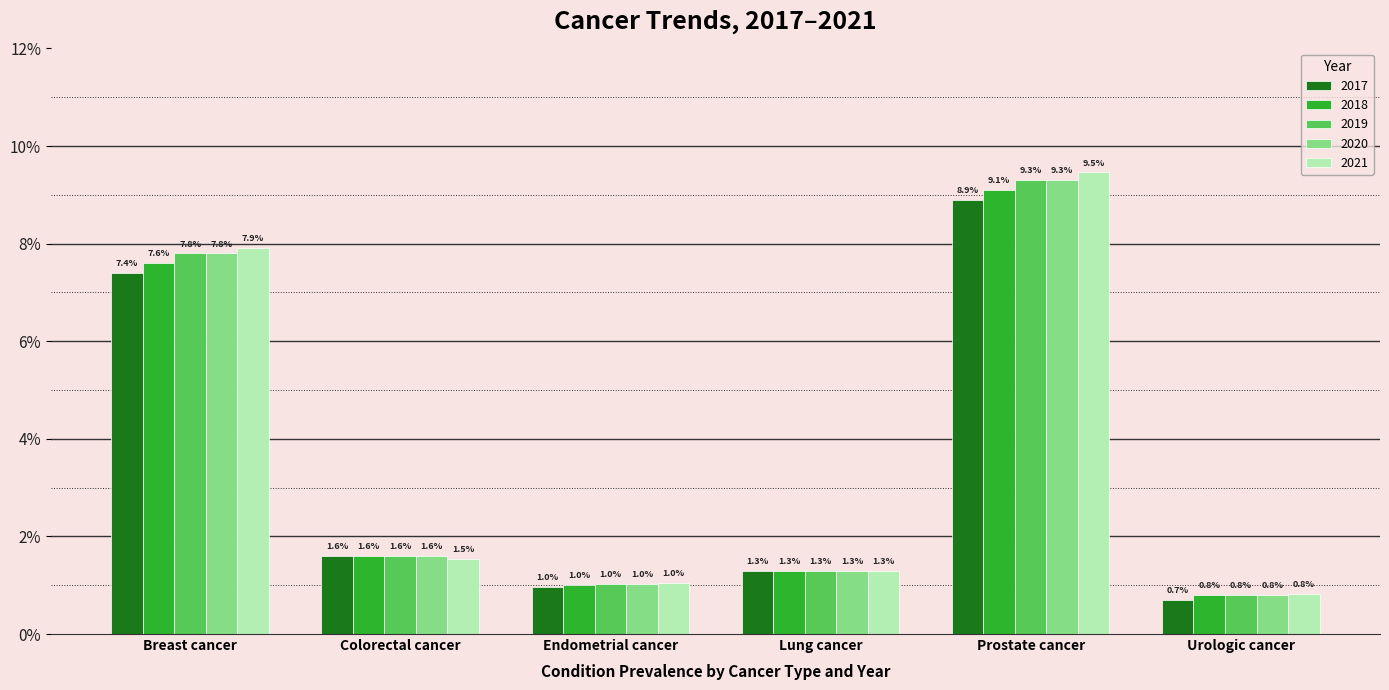

Does the chart contain any negative values?

No